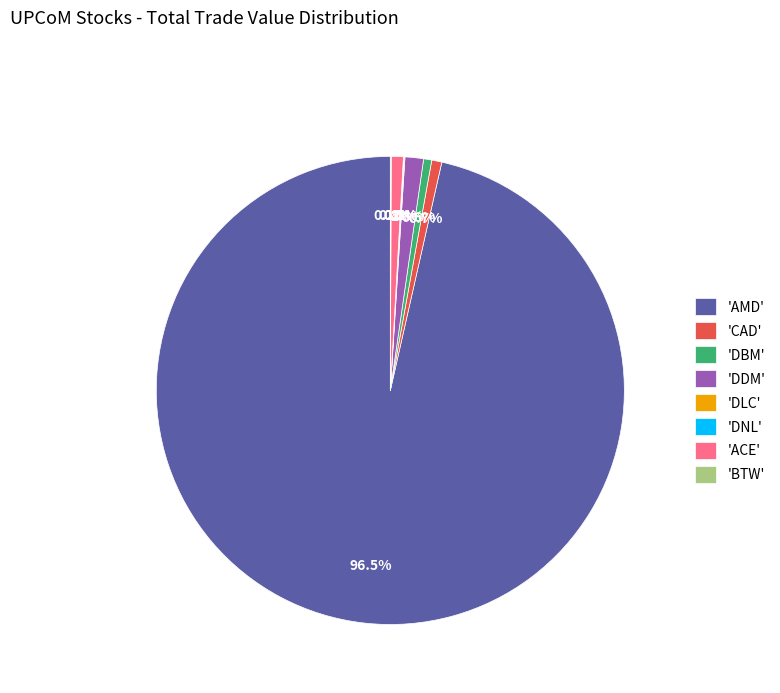

How much of the chart is everything except 'DDM'?

98.7%